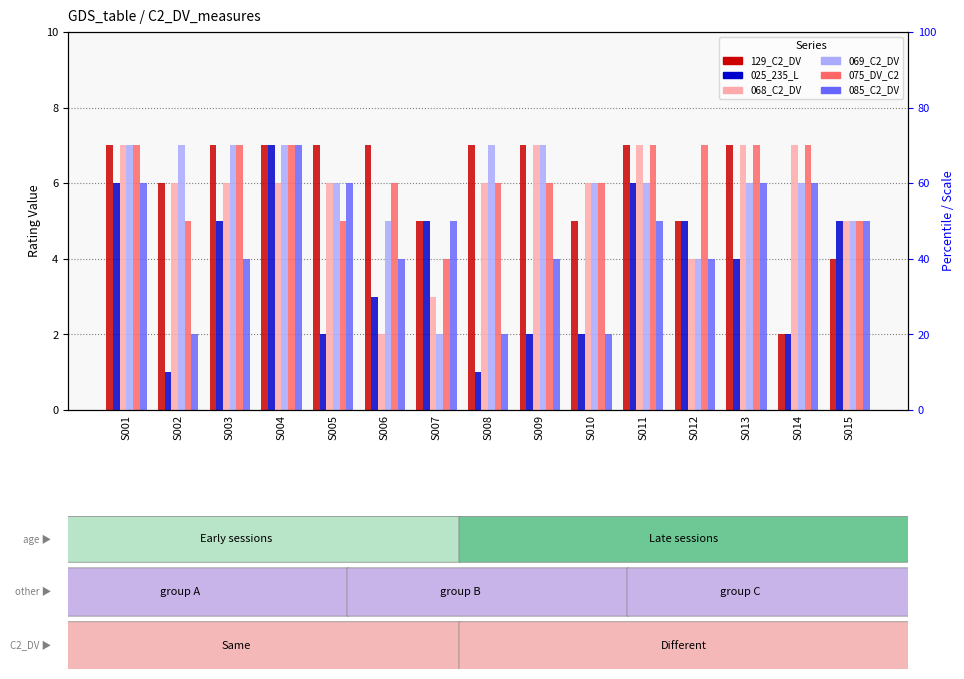

Which has a higher value, S008 or S014?

S008